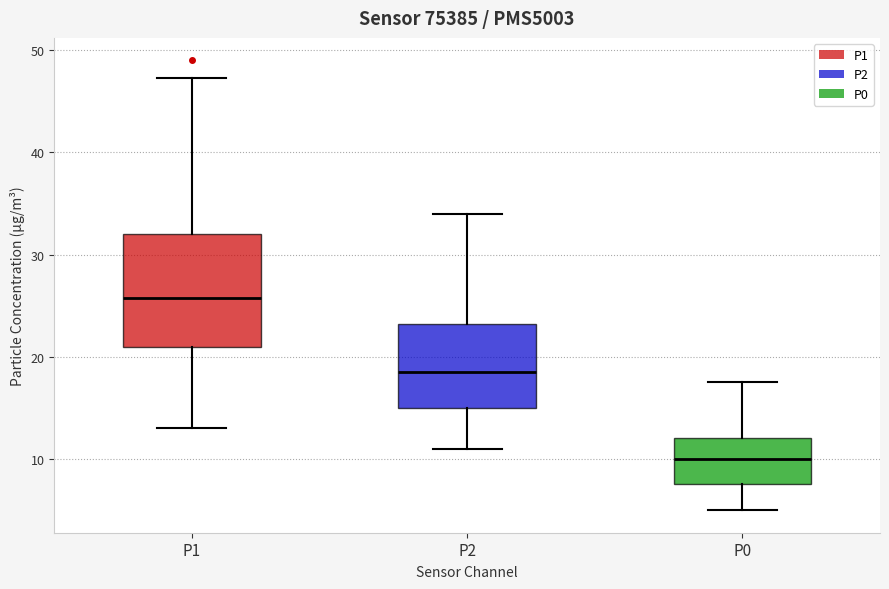

Which box's median line is the highest?

P1